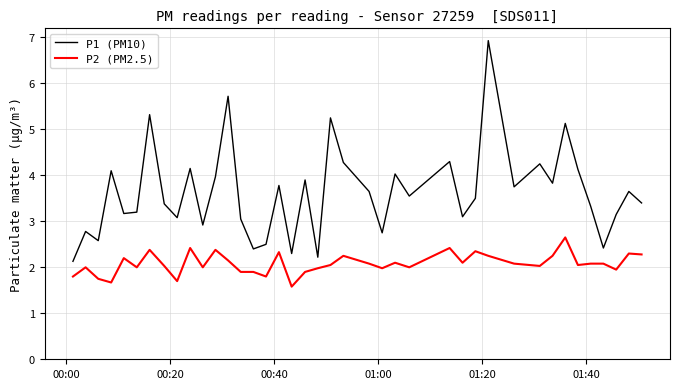

Does the chart display data point markers on the line(s)?

No